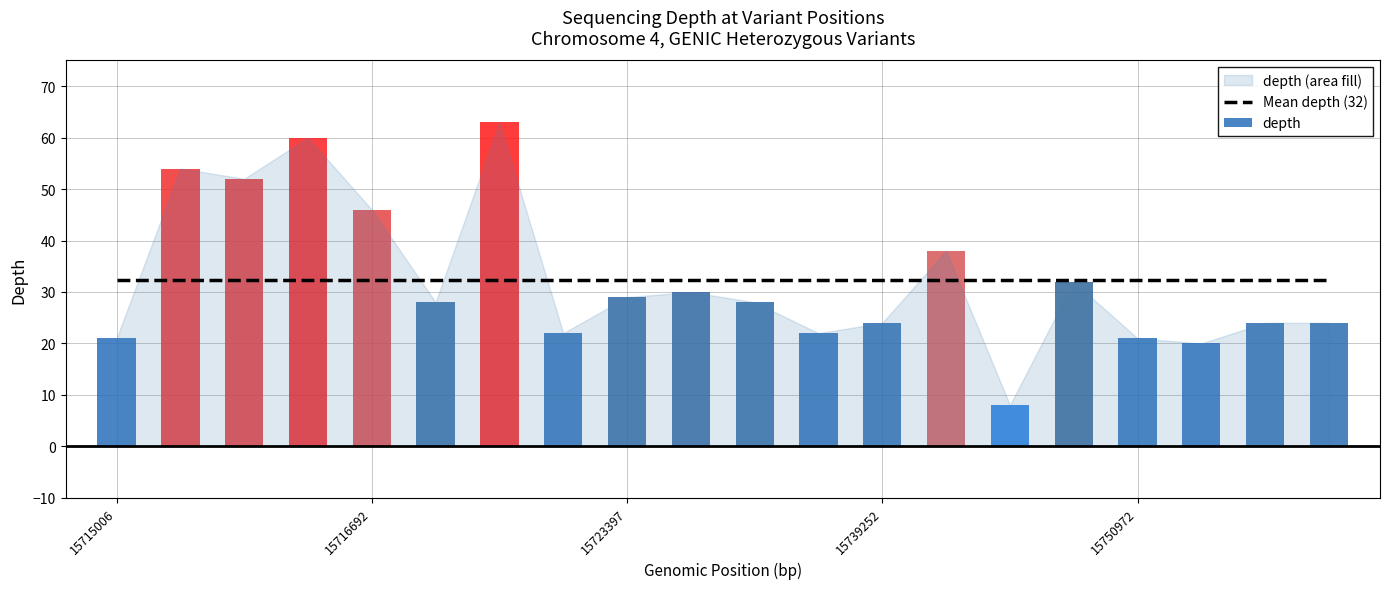

At which label does the data first exceed 28?

15715798